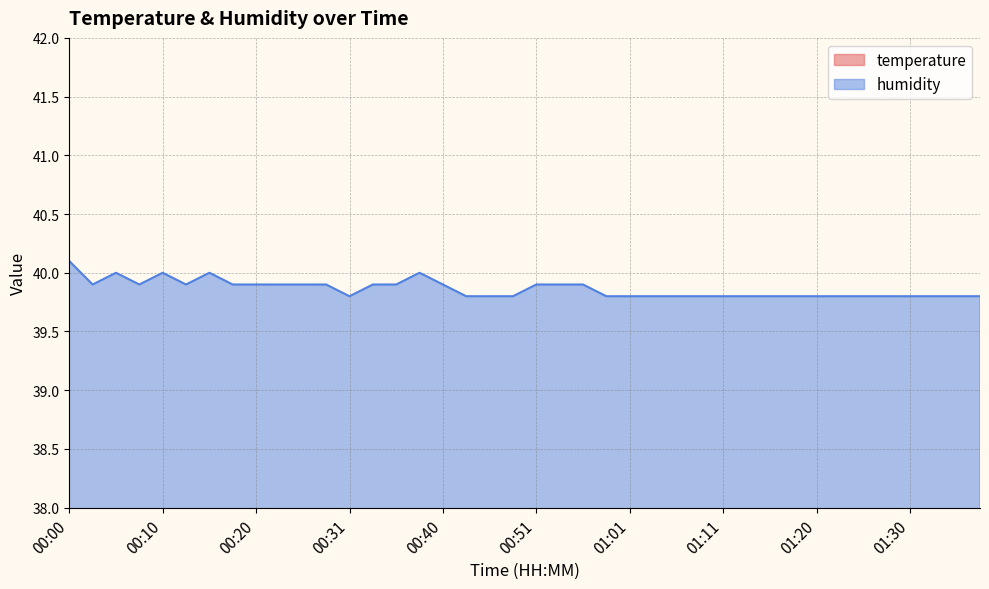

How many categories are shown in the chart?

40